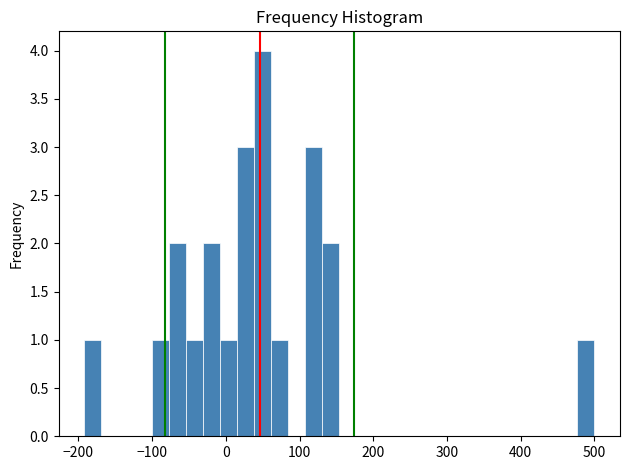

Around what value on the x-axis is the tallest bar? Give the approximate position of its centre, as read against the axis.

50